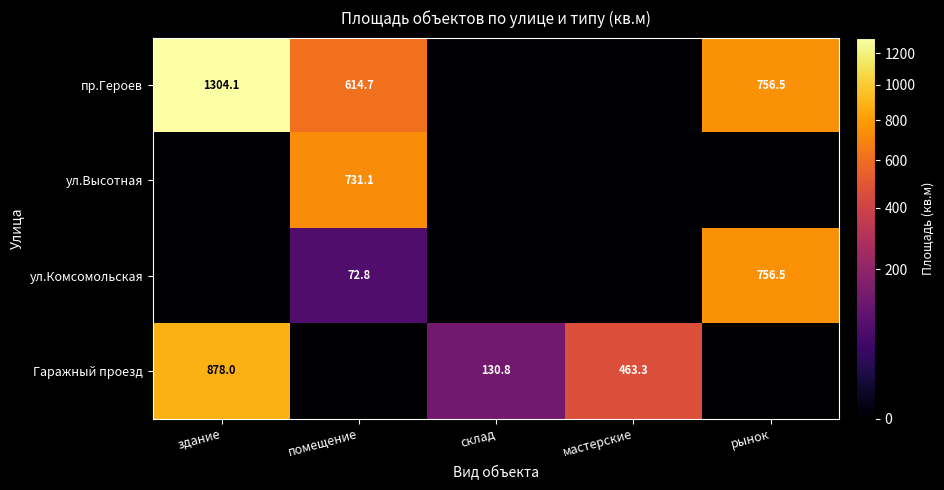

The value of Гаражный проезд at мастерские is 817.5. True or false?

False